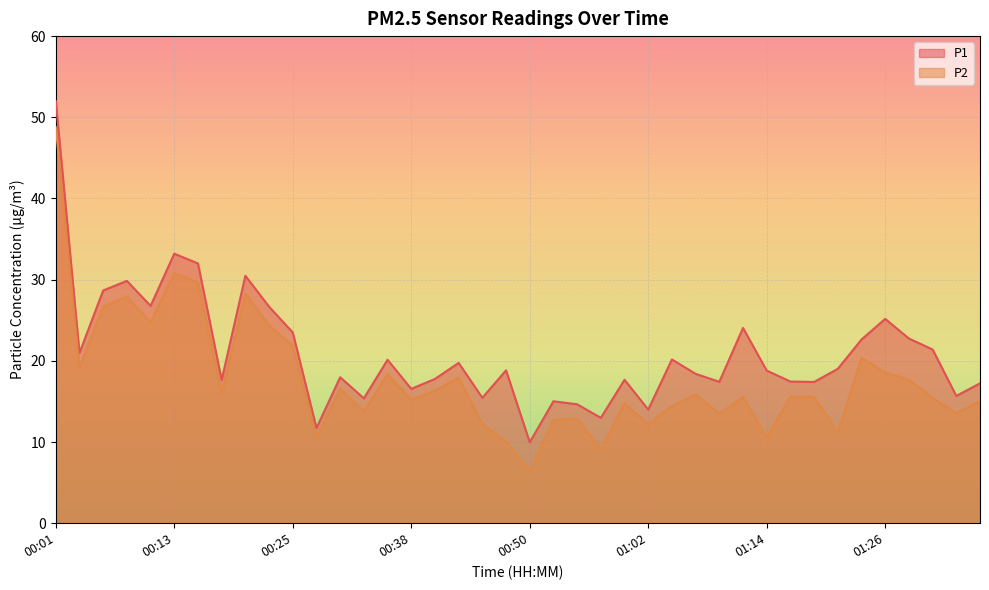

Read the P2 value at 00:20.

28.3